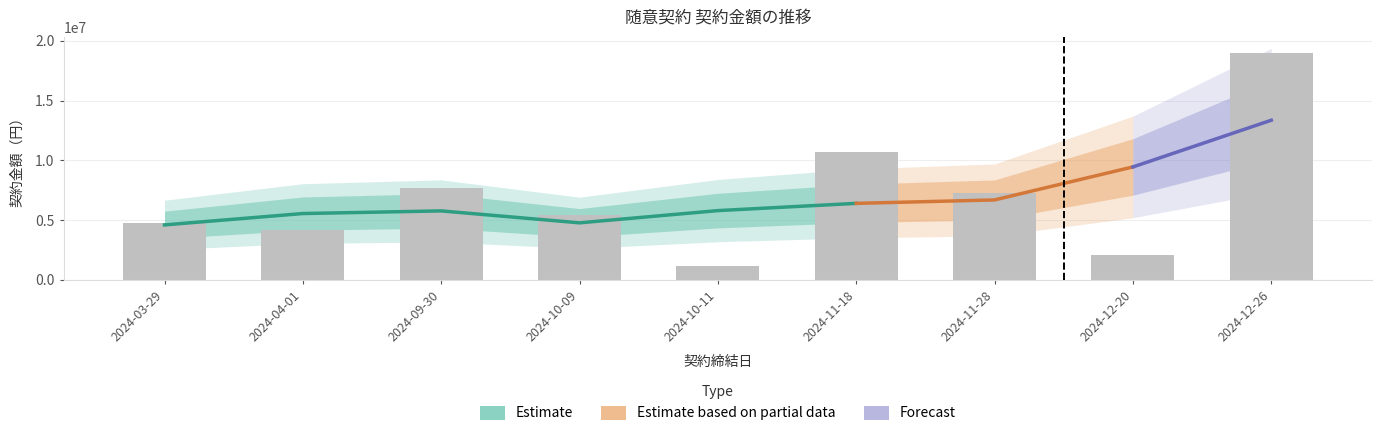

List the labels in order of value, largest first.

2024-12-26, 2024-11-18, 2024-09-30, 2024-11-28, 2024-10-09, 2024-03-29, 2024-04-01, 2024-12-20, 2024-10-11